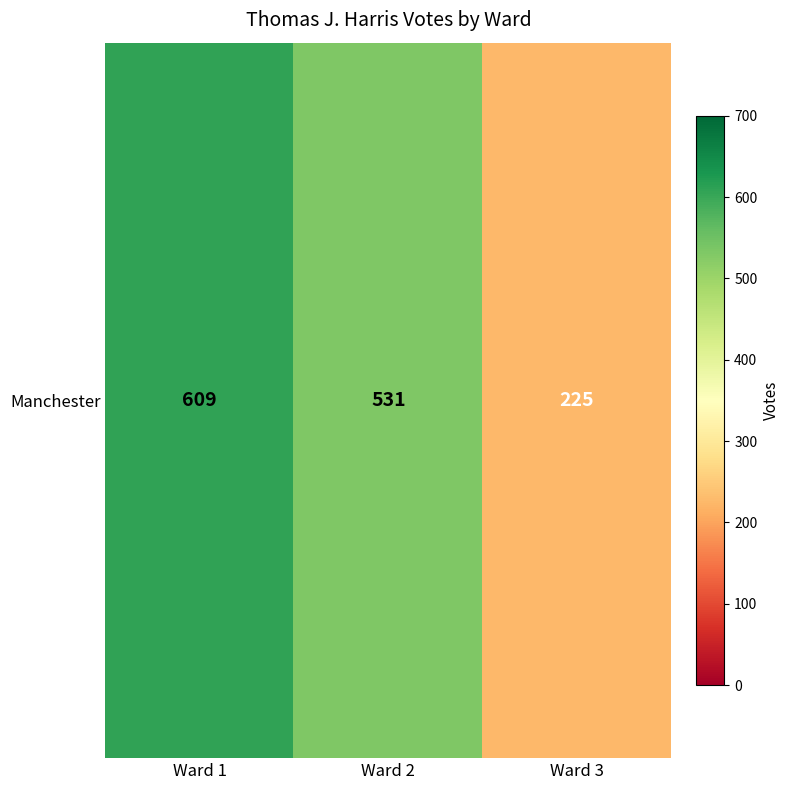

How many series are shown in this chart?

1